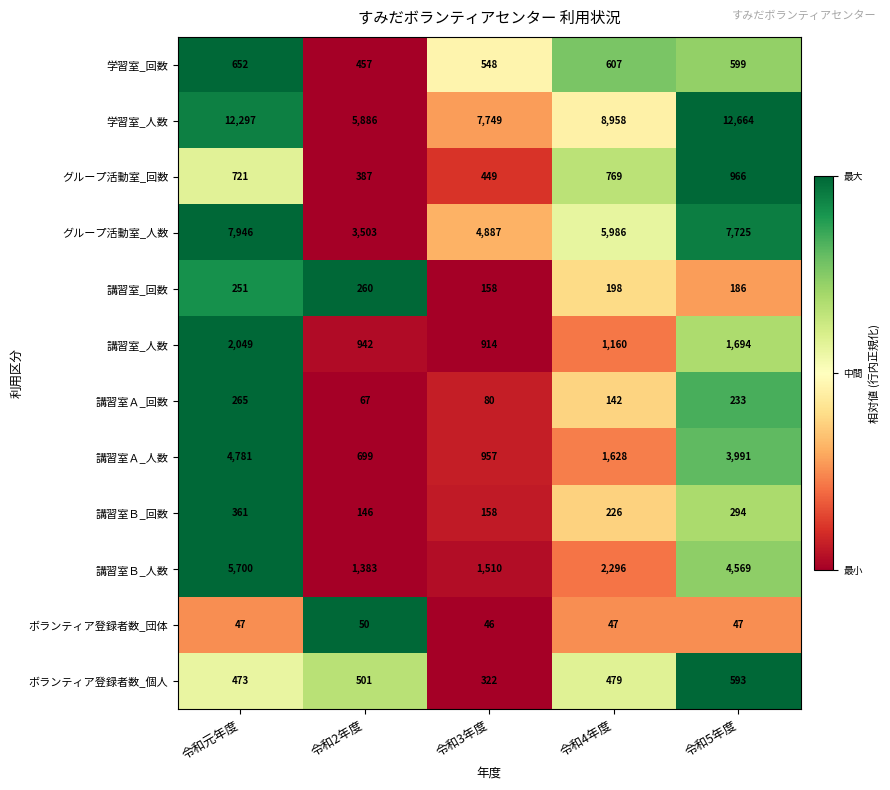

What is the difference between the second highest and second lowest values in the 学習室_回数 series?

59